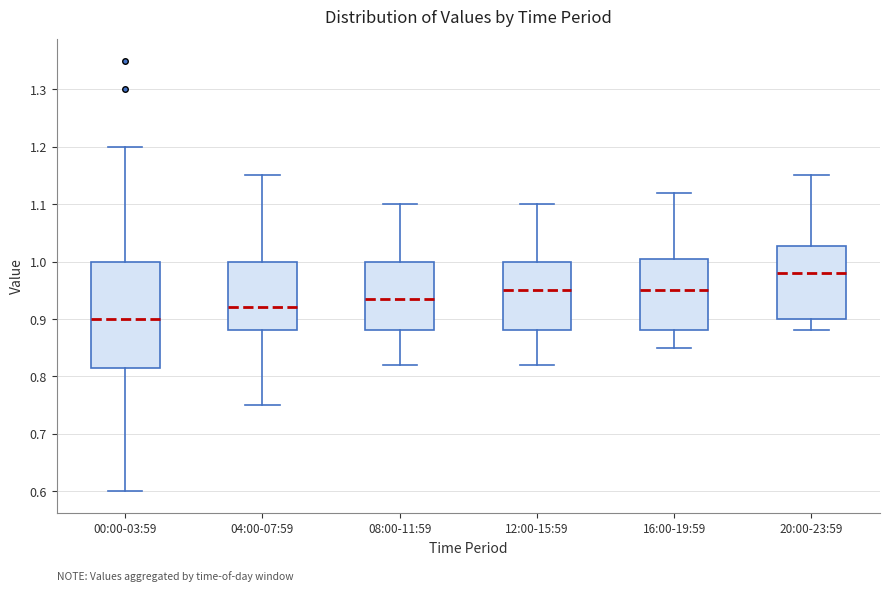

Reading left to right, read every box against the y-axis: the position of its median line, the range the box covers, and the ends of its whiskers. The values are not printed on the chart, so give them approximately, as read against the axis.

00:00-03:59: median 0.90, box 0.82 to 1.00, whiskers 0.60 to 1.20
04:00-07:59: median 0.92, box 0.88 to 1.00, whiskers 0.75 to 1.15
08:00-11:59: median 0.94, box 0.88 to 1.00, whiskers 0.82 to 1.10
12:00-15:59: median 0.95, box 0.88 to 1.00, whiskers 0.82 to 1.10
16:00-19:59: median 0.95, box 0.88 to 1.01, whiskers 0.85 to 1.12
20:00-23:59: median 0.98, box 0.90 to 1.03, whiskers 0.88 to 1.15